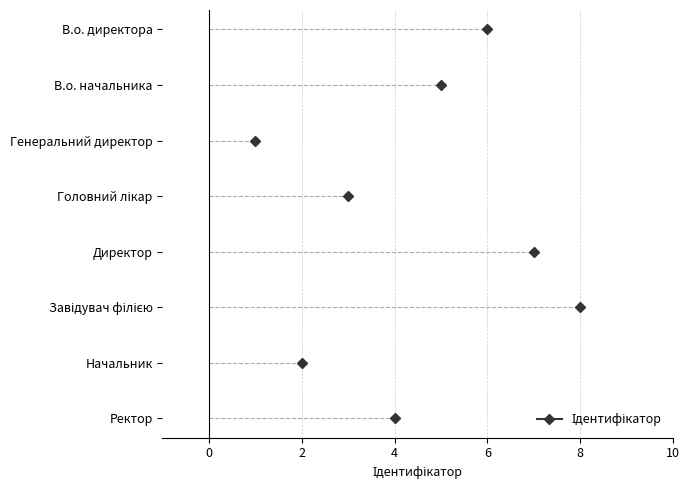

Which has a higher value, Генеральний директор or Головний лікар?

Головний лікар